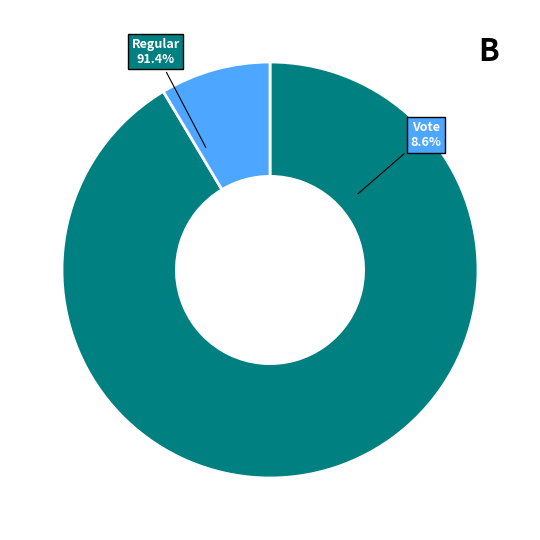

How much of the chart is everything except Regular?

8.6%